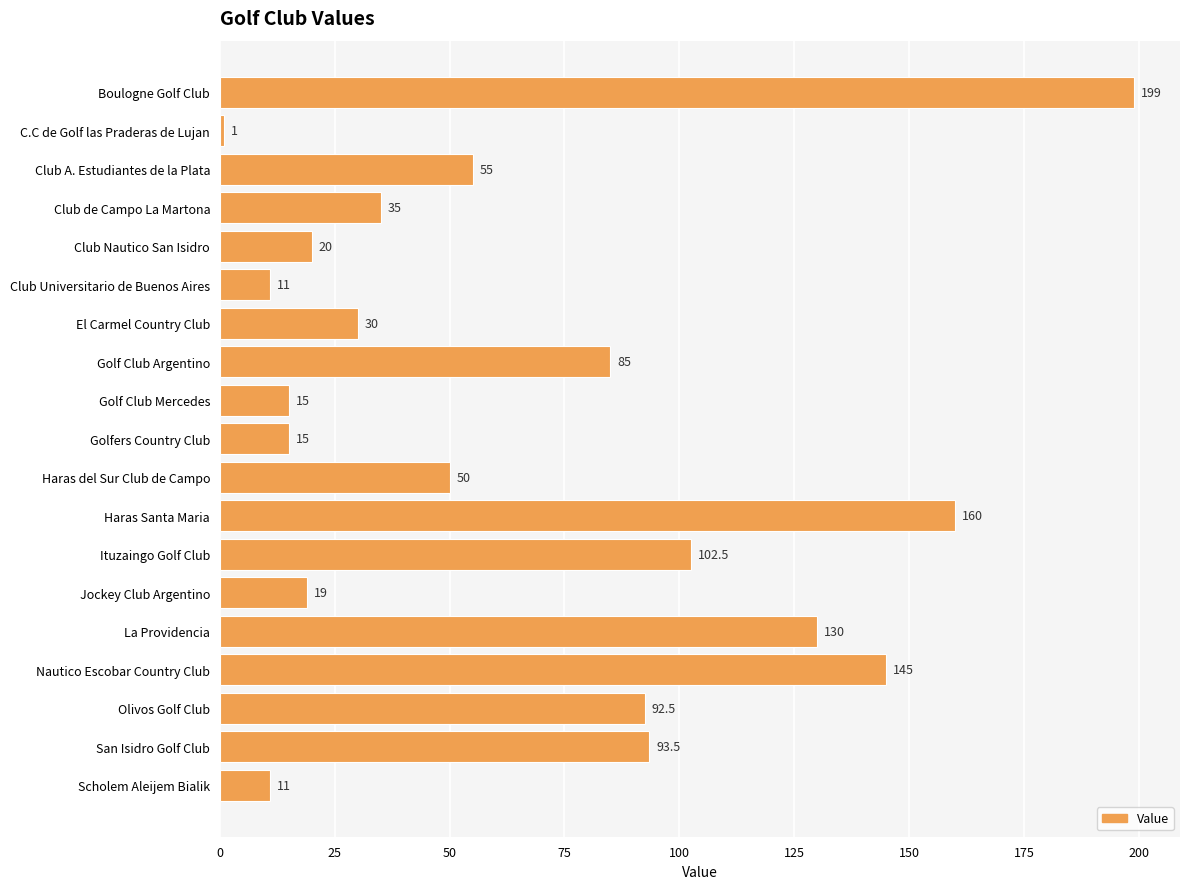

At which label is the value closest to 100?

Ituzaingo Golf Club